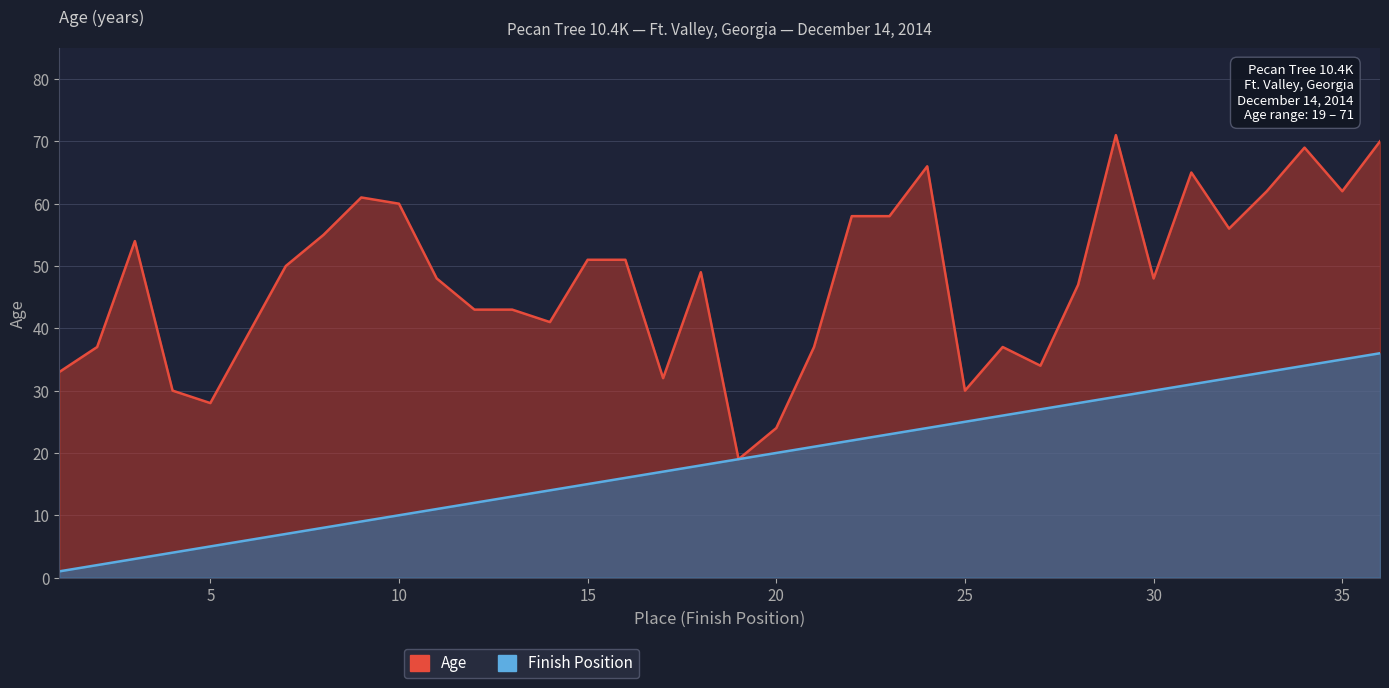

At which category does Age reach its first local peak?

3